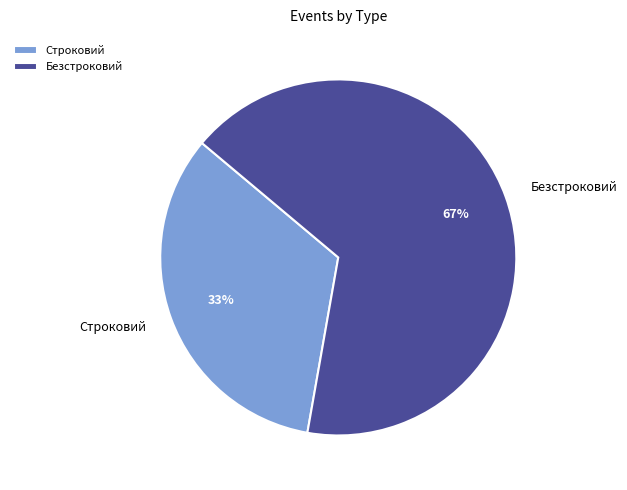

How many slices are in this pie chart?

2